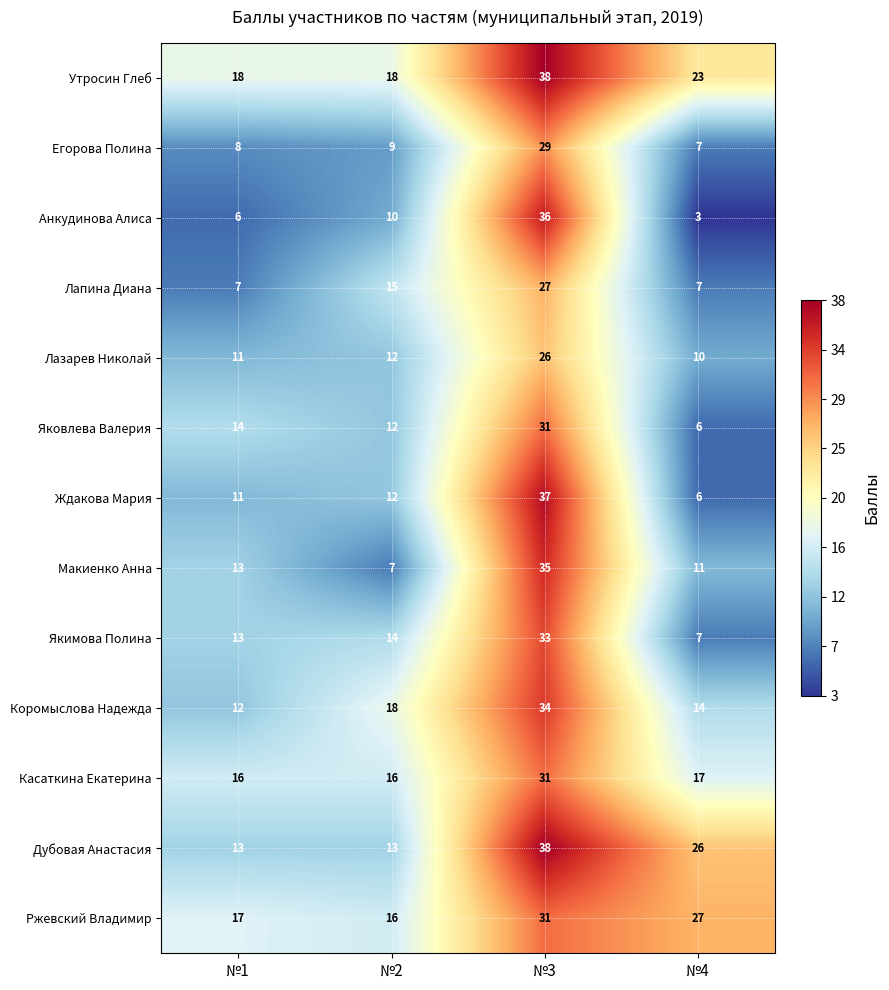

List the labels in order of Лазарев Николай value, largest first.

№3, №2, №1, №4